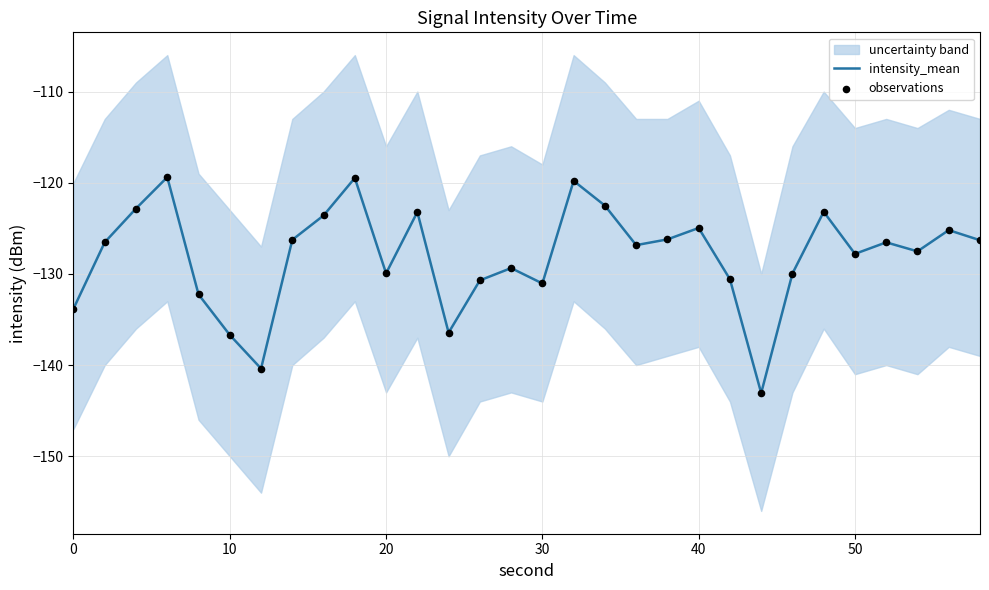

Is the value of observations at 11 greater than the value of intensity_mean at 10?

Yes